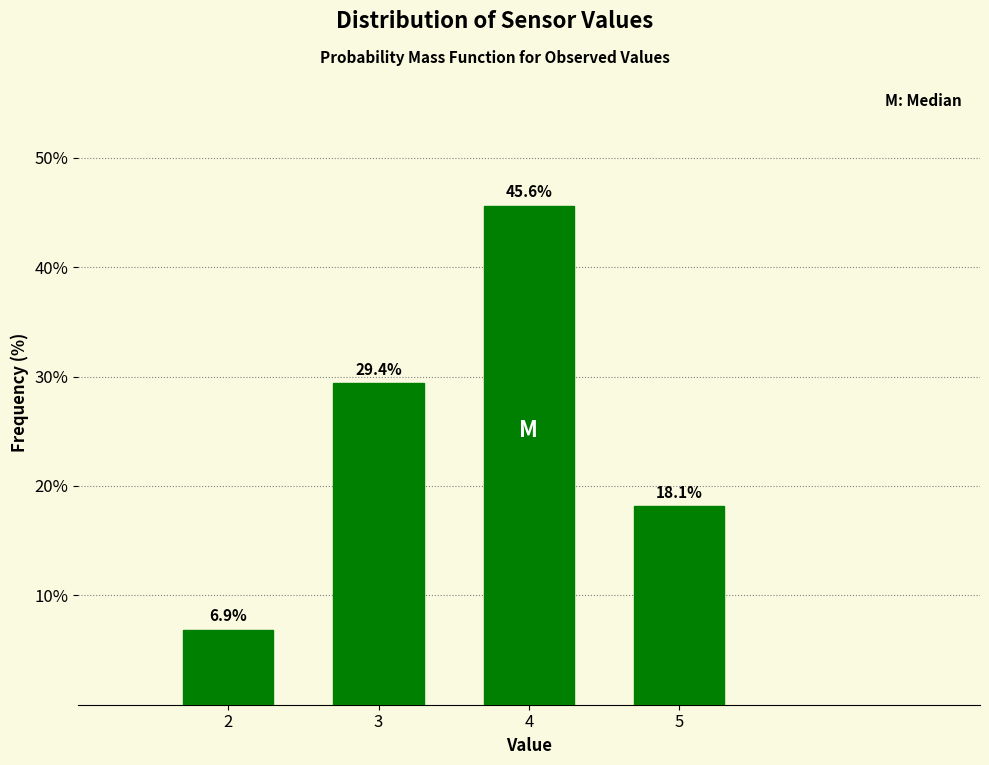

Reading right to left, extract all data points from this chart.

18.1	45.6	29.4	6.9